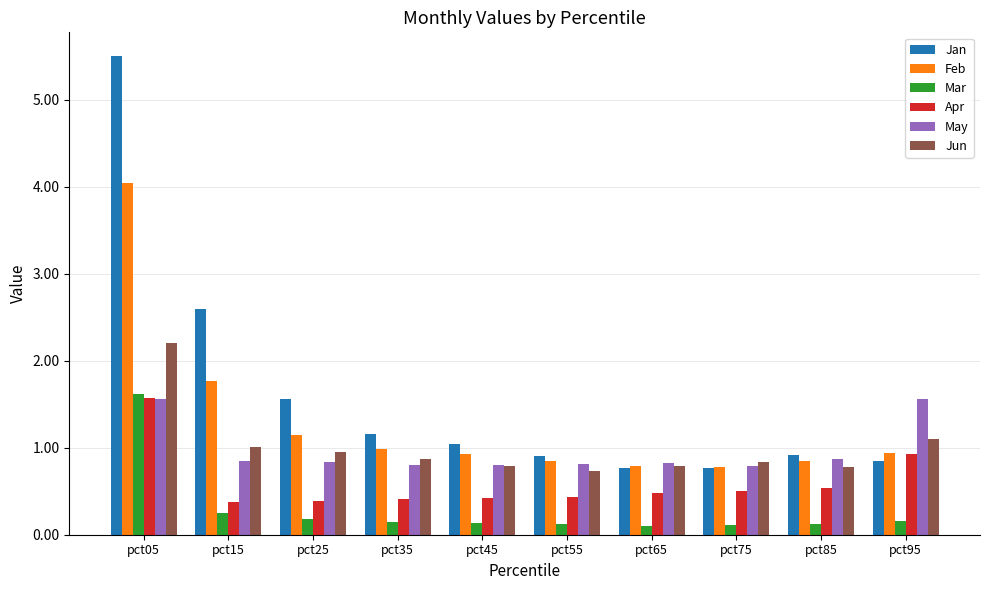

What value does the Jan series have at pct15?

2.6